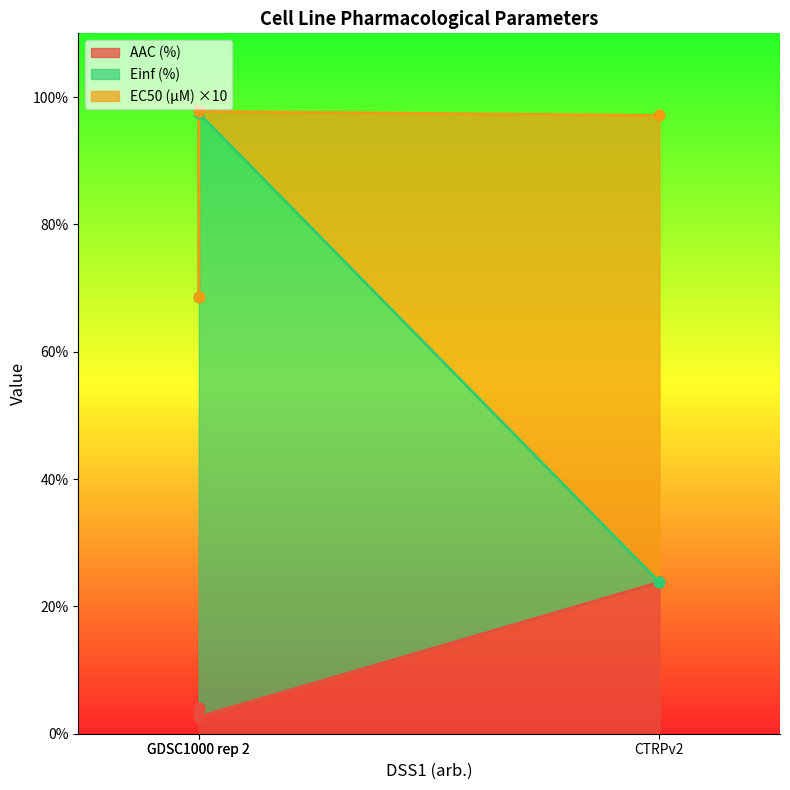

Which series has the largest Y range (max minus min)?

Einf (%)